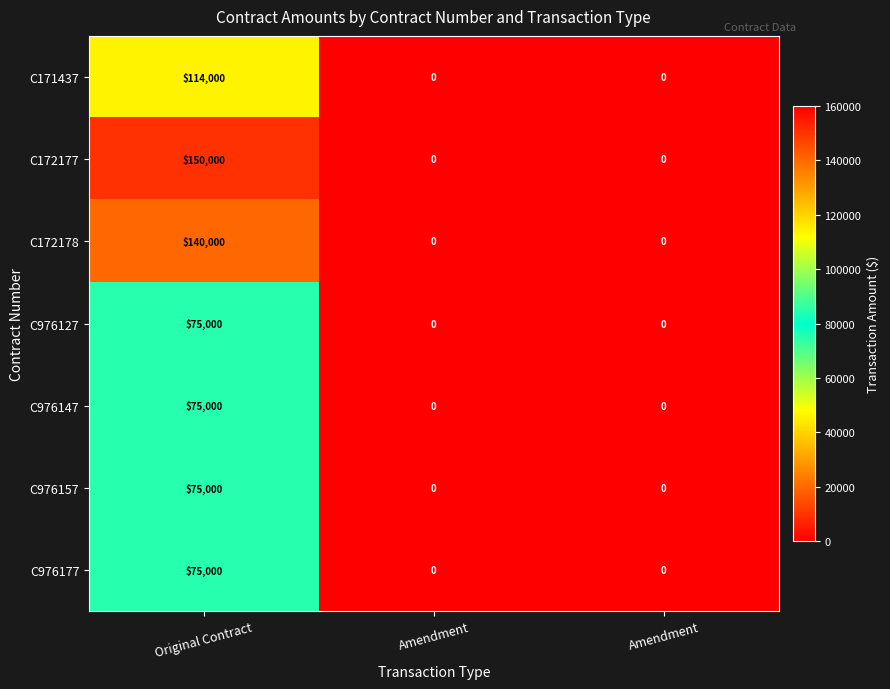

How many data points in C976177 are above 0?

1